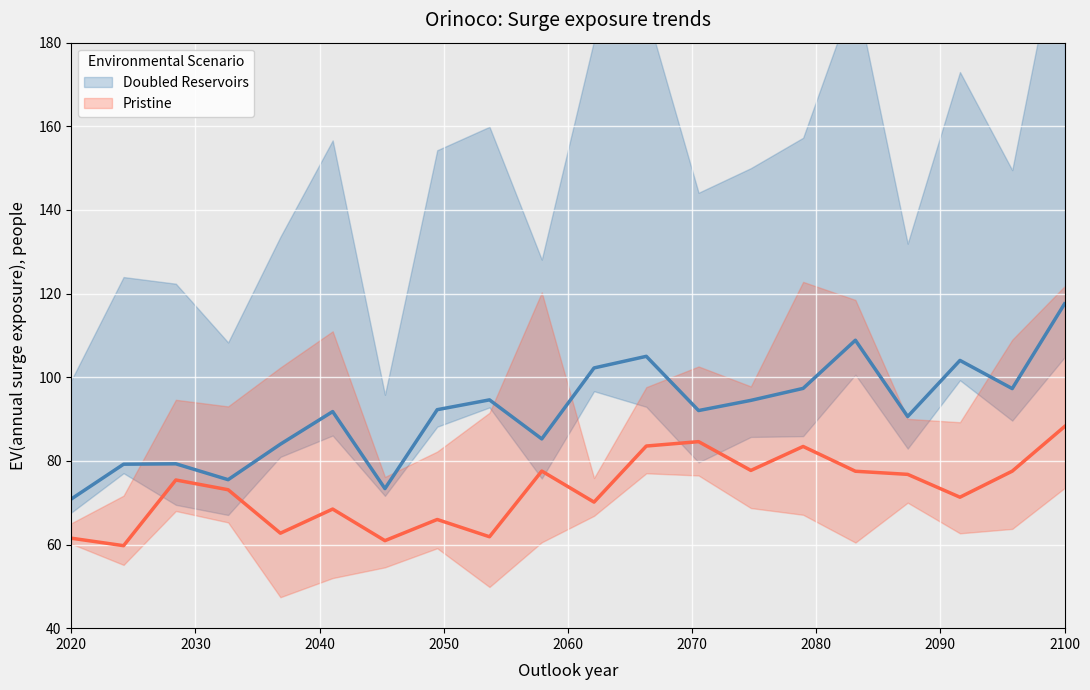

Reading left to right, list all the values displayed in this chart.

Doubled Reservoirs: 70.9	79.2	79.3	75.5	84.0	91.8	73.4	92.2	94.6	85.3	102.2	105.0	92.0	94.5	97.3	108.8	90.6	104.0	97.3	117.5
Pristine: 61.5	59.7	75.4	73.1	62.7	68.5	60.9	66.0	61.9	77.6	70.1	83.5	84.6	77.7	83.4	77.5	76.8	71.3	77.5	88.2